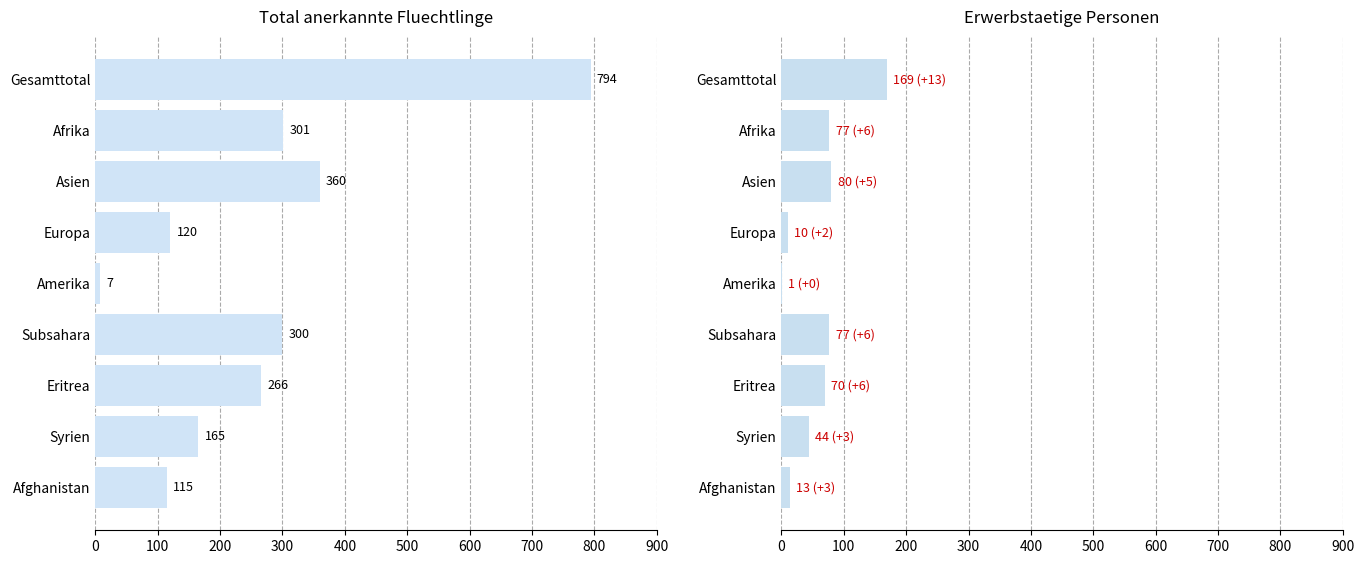

What is the value of the Erwerbstaetige Personen bar at the 7th from the left?

70